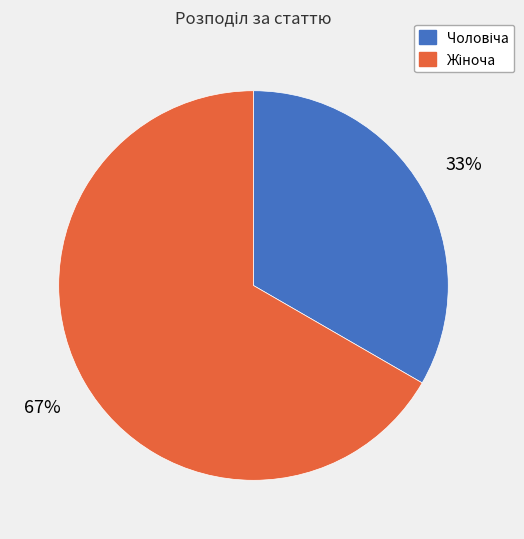

Count the number of slices in the pie.

2